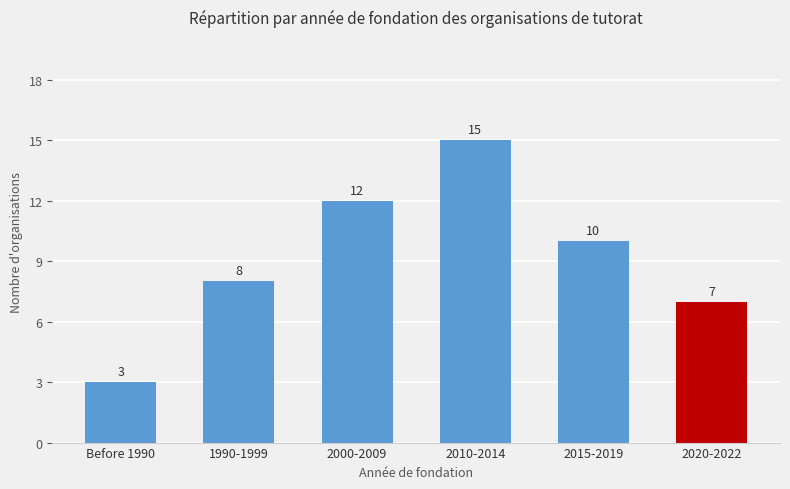

What is the label of the 1st bar from the right?

2020-2022